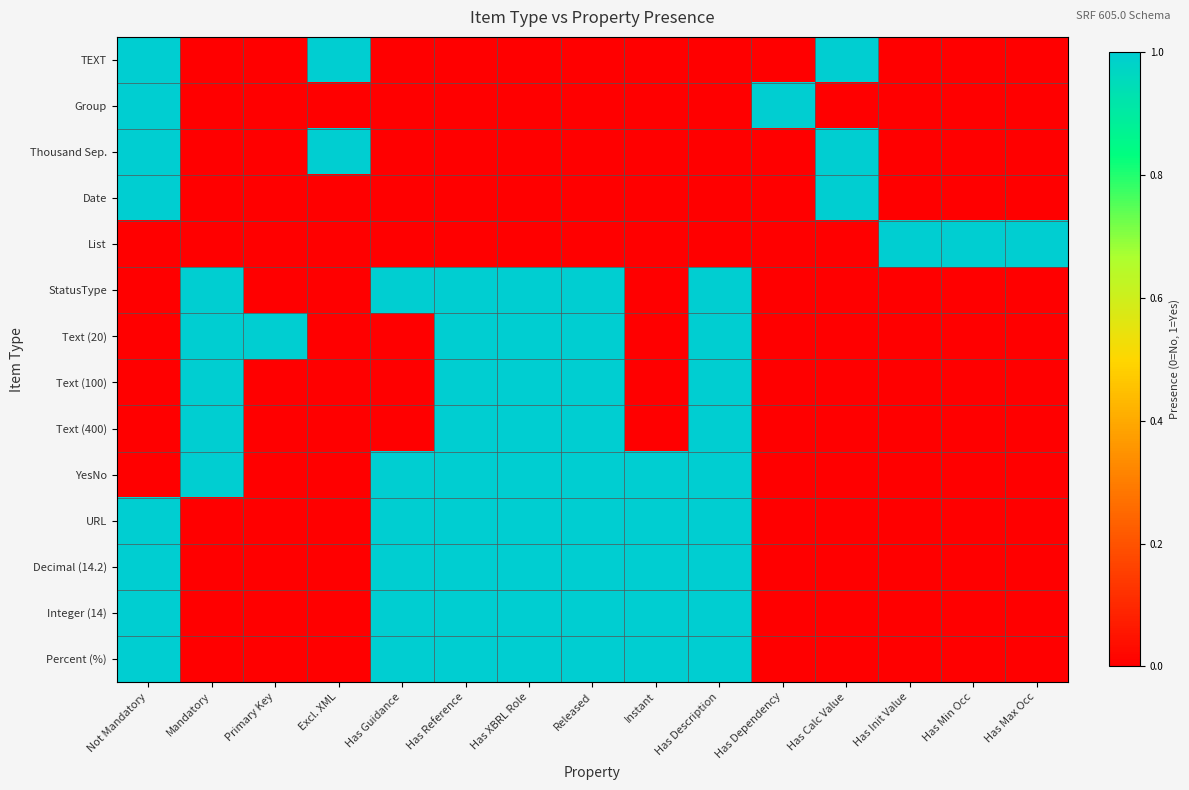

Which series has the largest total across all categories?

YesNo